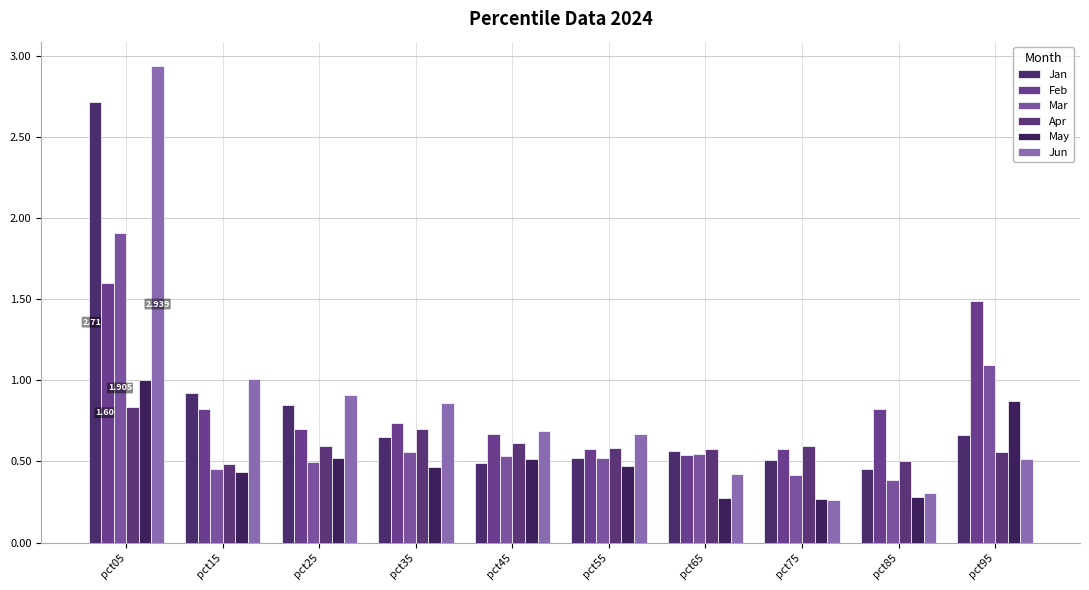

At which category is the sum across all series the highest?

pct05